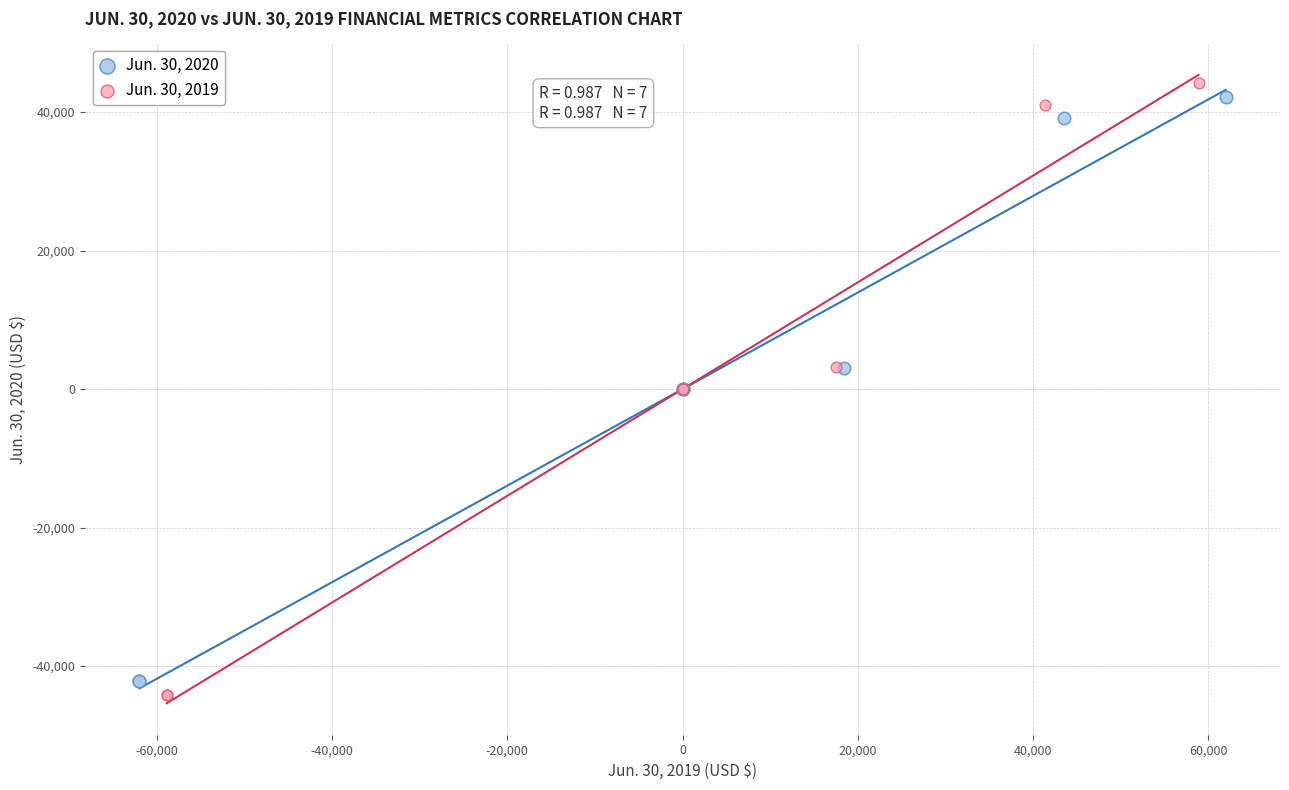

Which series has the widest spread of Y values?

Jun. 30, 2019